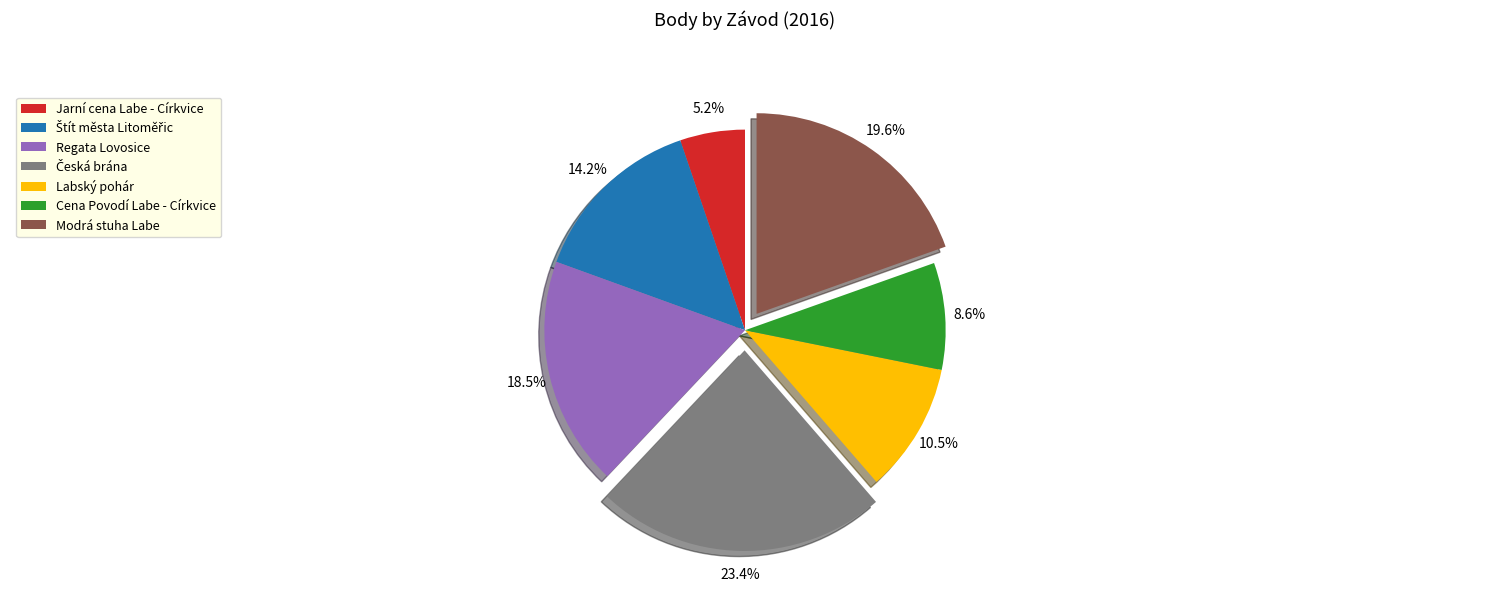

To the nearest percent, what is the difference between the largest and smallest slice percentages?

18%